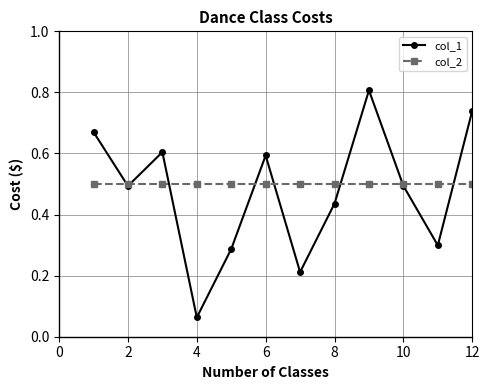

At how many categories does at least one series exceed 0?

12